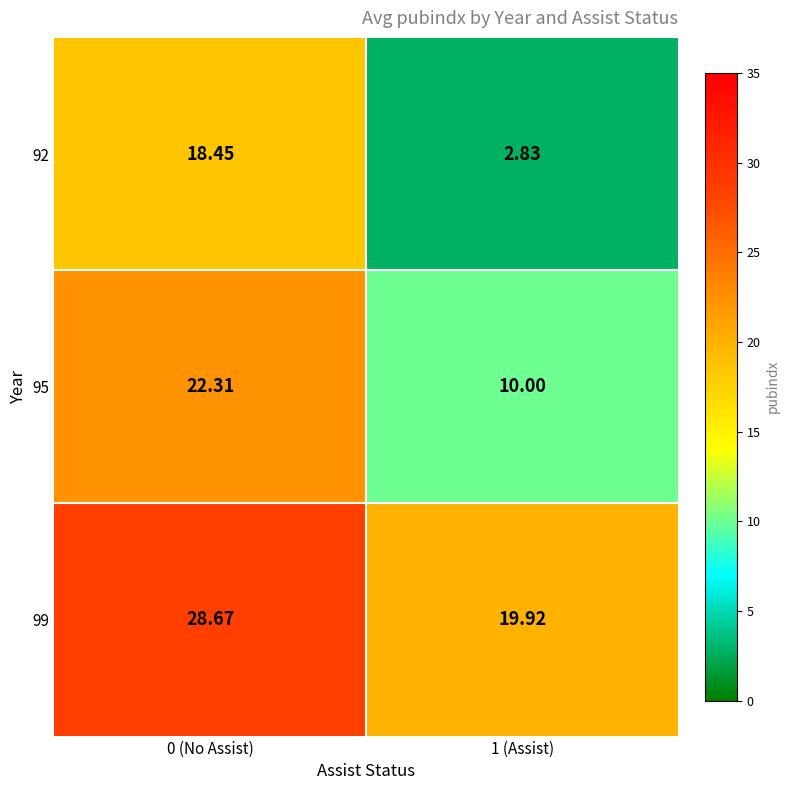

How many data points in 95 are above 22?

1